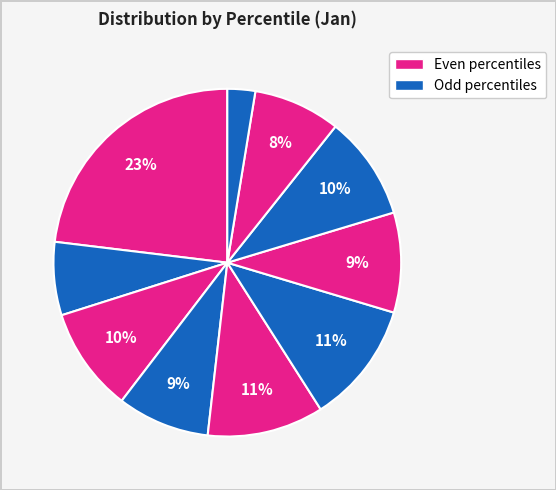

Which slice is the largest?

pct05